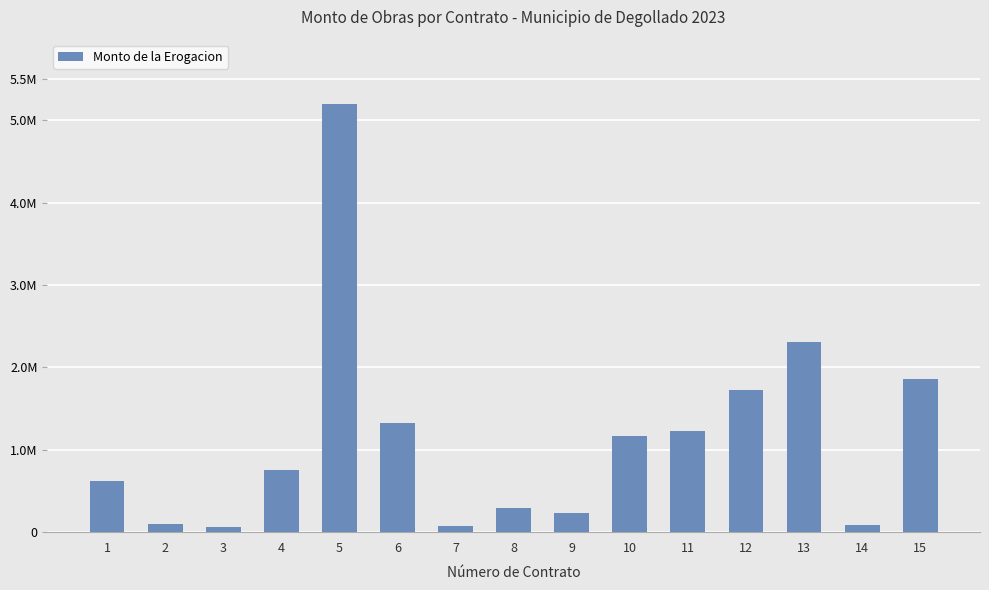

Does the chart contain any negative values?

No